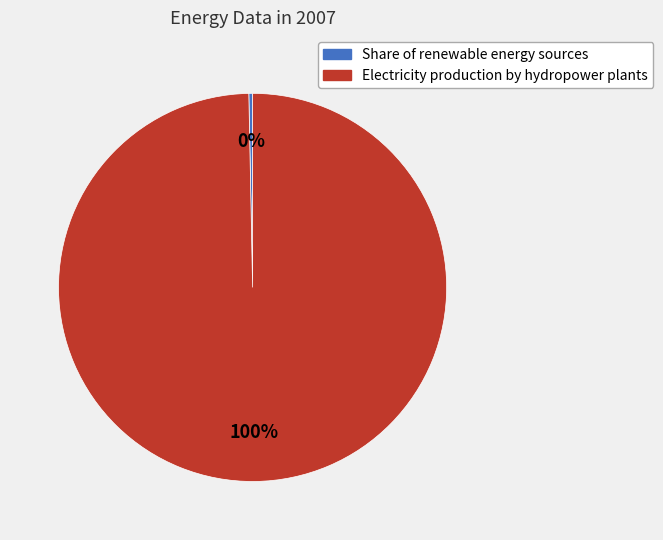

Which has a higher value, Electricity production by hydropower plants or Share of renewable energy sources?

Electricity production by hydropower plants